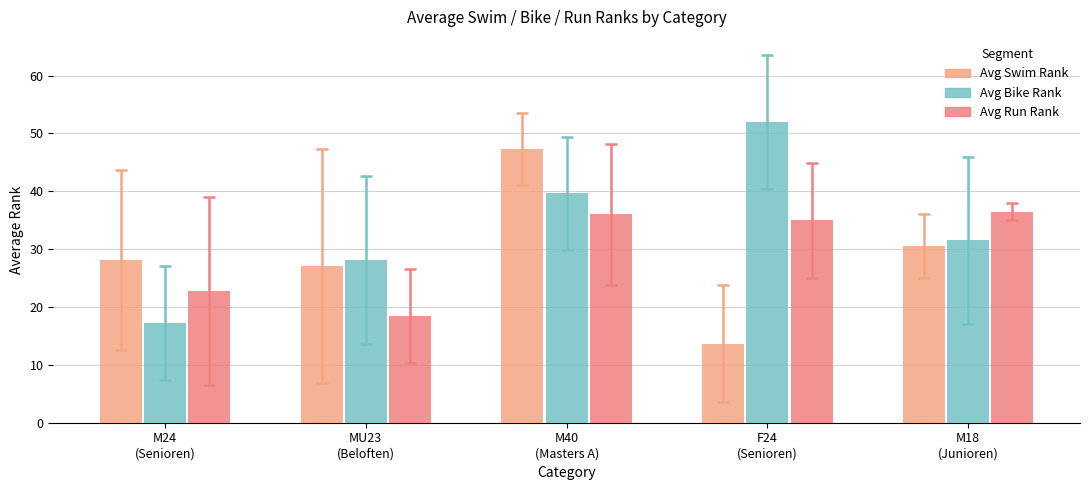

Which has a higher value, M18
(Junioren) or F24
(Senioren)?

M18
(Junioren)